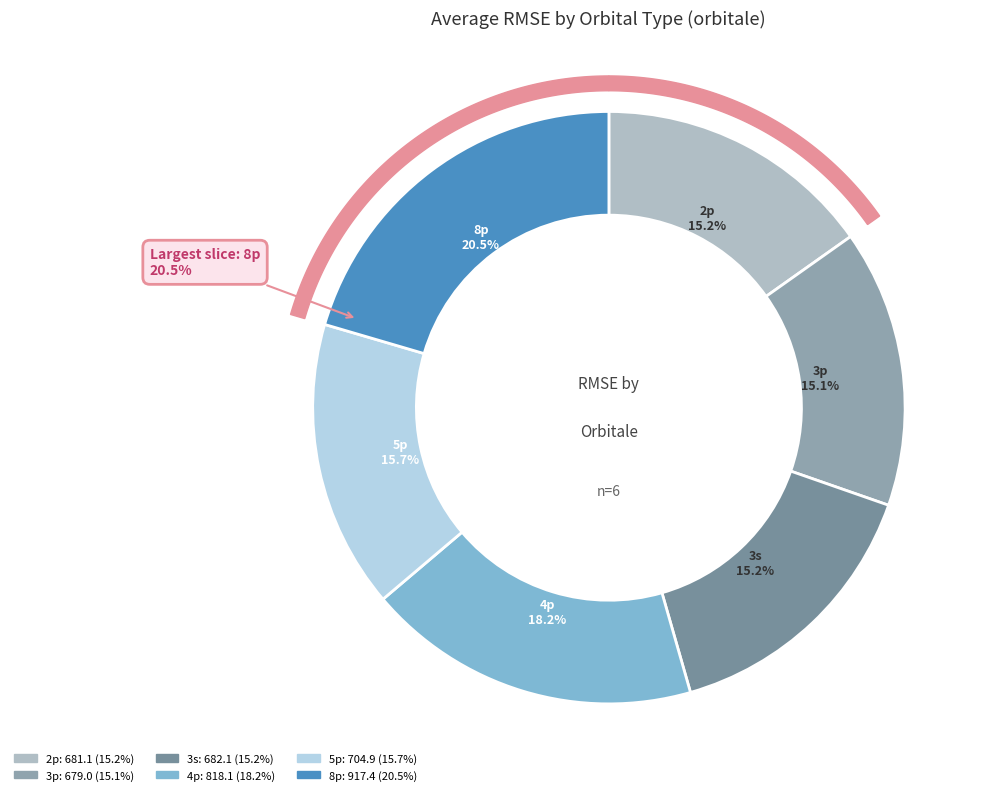

Is it true that 2p is 1% of the pie?

False